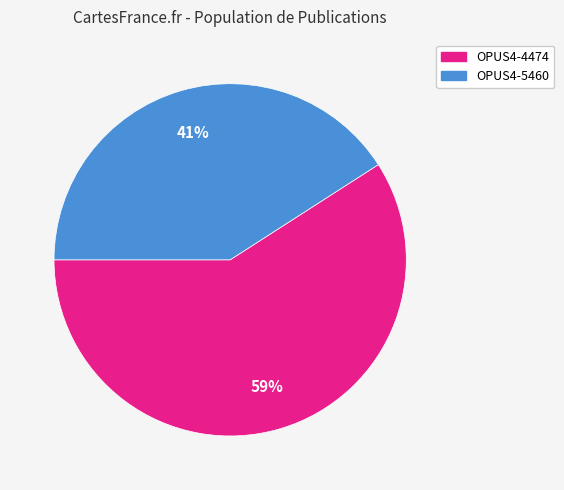

The OPUS4-4474 slice represents 59% of the pie. True or false?

True